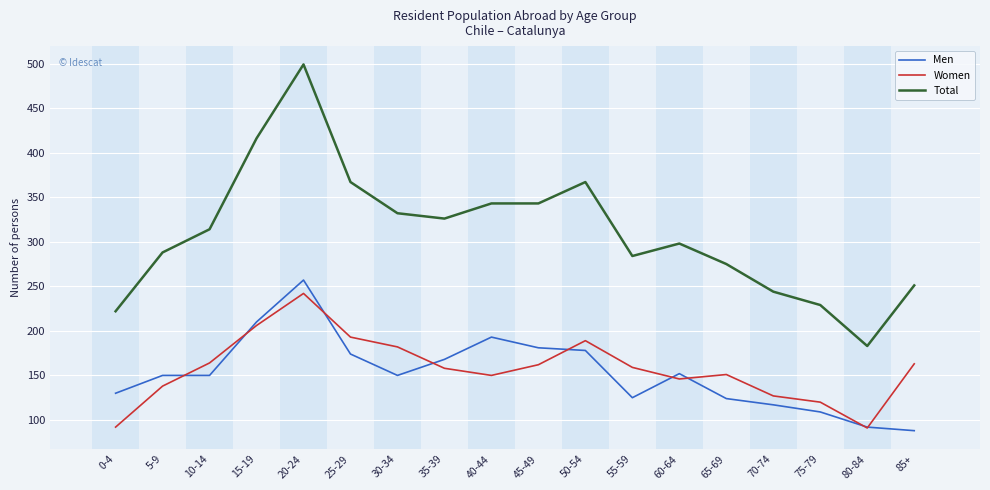

What is the minimum value for Men?

88